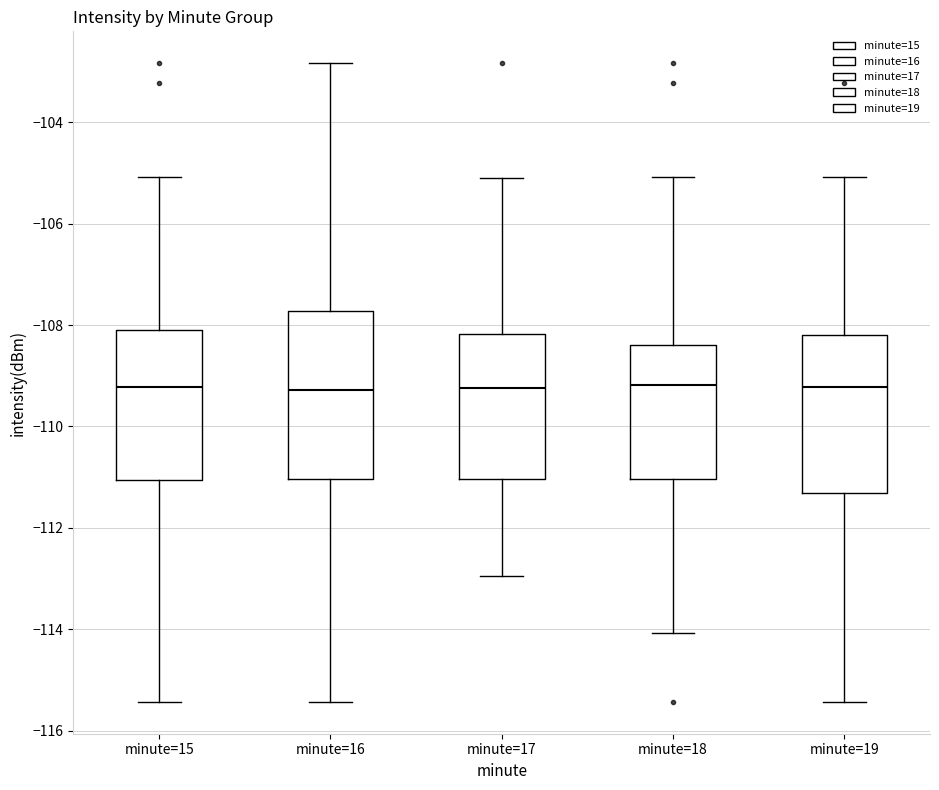

Where does the median line of the box for minute=16 sit on the y-axis? The values are not printed on the chart, so give them approximately, as read against the axis.

-109.2